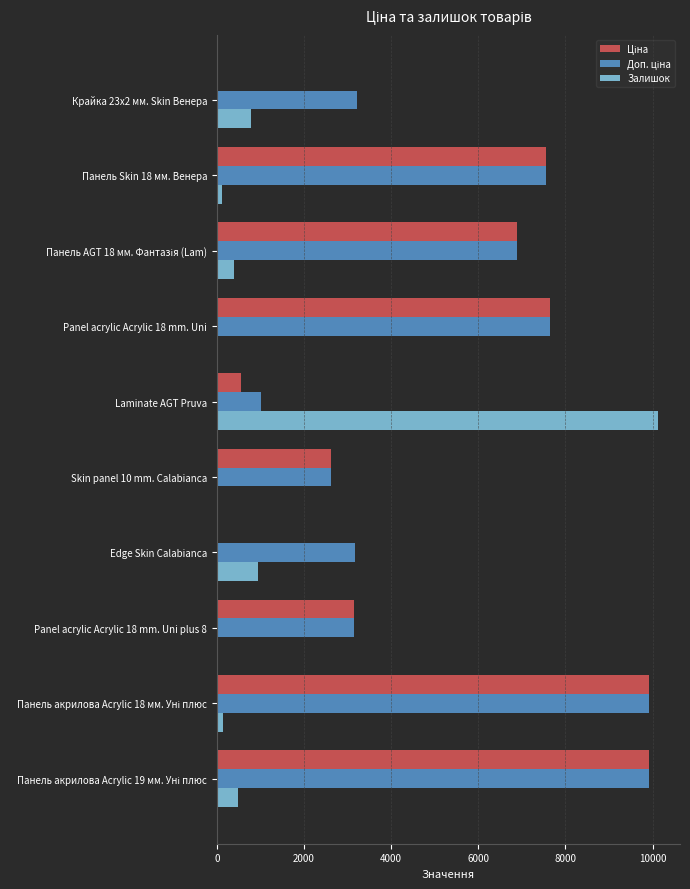

Which category has the highest value in the Залишок series?

Laminate AGT Pruva